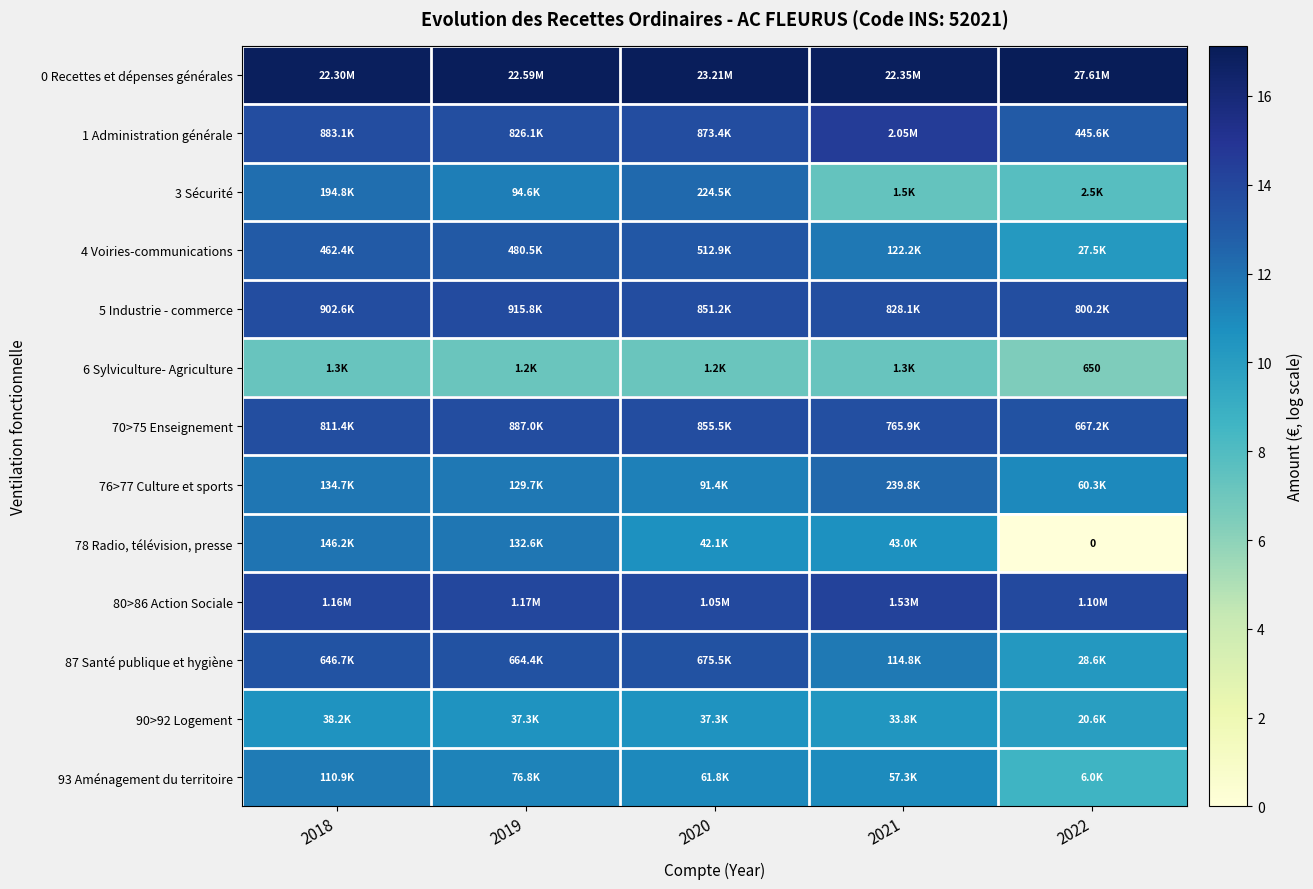

Count the number of data series in this chart.

13